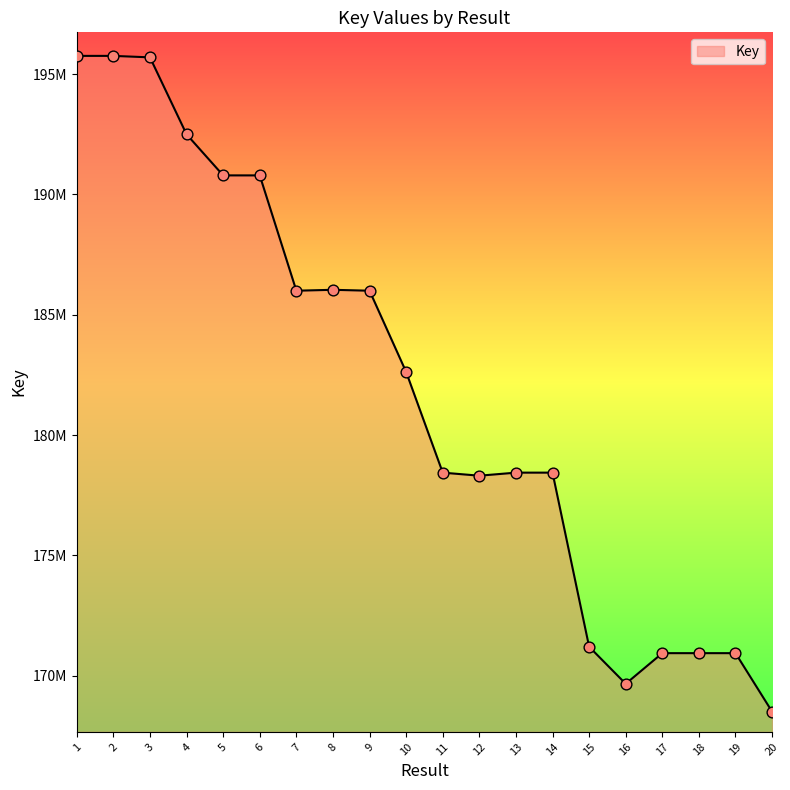

Approximately how many times larger is the value at 17 compared to 6?

0.9